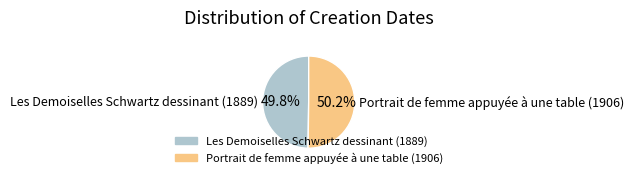

Is the sum of Portrait de femme appuyée à une table (1906) and Les Demoiselles Schwartz dessinant (1889) greater than half?

Yes